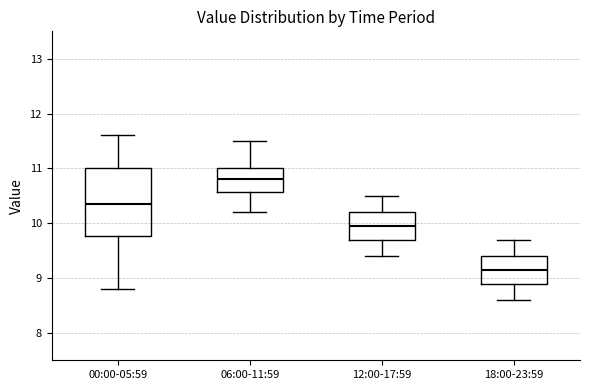

Reading left to right, read every box against the y-axis: the position of its median line, the range the box covers, and the ends of its whiskers. The values are not printed on the chart, so give them approximately, as read against the axis.

00:00-05:59: median 10.4, box 9.8 to 11.0, whiskers 8.8 to 11.6
06:00-11:59: median 10.8, box 10.6 to 11.0, whiskers 10.2 to 11.5
12:00-17:59: median 10.0, box 9.7 to 10.2, whiskers 9.4 to 10.5
18:00-23:59: median 9.2, box 8.9 to 9.4, whiskers 8.6 to 9.7